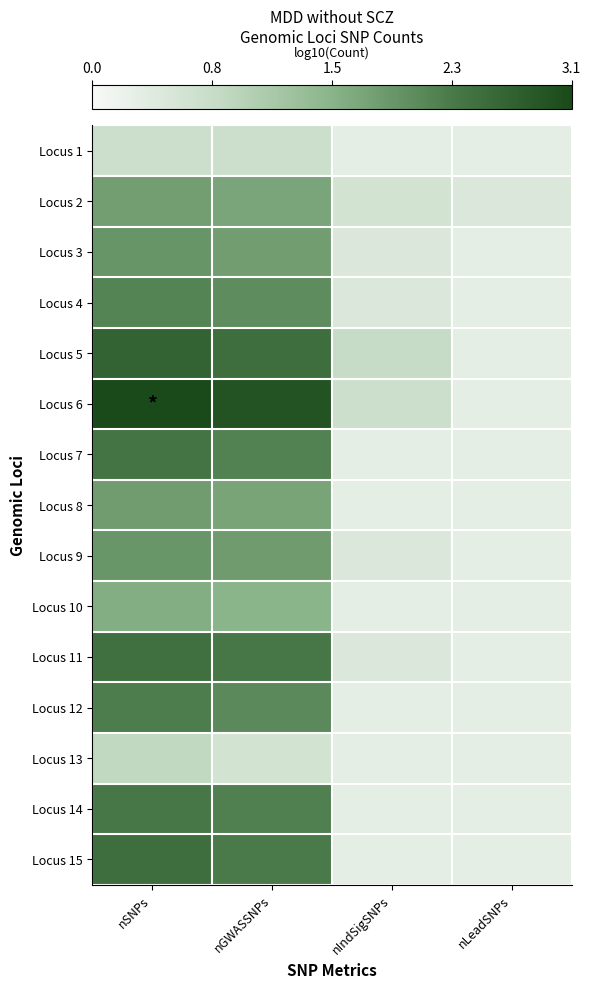

Reading left to right, what are all the values shown in this chart?

Locus 1: nSNPs=0.7	nGWASSNPs=0.7	nIndSigSNPs=0.3	nLeadSNPs=0.3
Locus 2: nSNPs=1.8	nGWASSNPs=1.7	nIndSigSNPs=0.6	nLeadSNPs=0.5
Locus 3: nSNPs=1.9	nGWASSNPs=1.8	nIndSigSNPs=0.5	nLeadSNPs=0.3
Locus 4: nSNPs=2.2	nGWASSNPs=2.1	nIndSigSNPs=0.5	nLeadSNPs=0.3
Locus 5: nSNPs=2.7	nGWASSNPs=2.5	nIndSigSNPs=0.8	nLeadSNPs=0.3
Locus 6: nSNPs=3.1	nGWASSNPs=2.9	nIndSigSNPs=0.7	nLeadSNPs=0.3
Locus 7: nSNPs=2.4	nGWASSNPs=2.2	nIndSigSNPs=0.3	nLeadSNPs=0.3
Locus 8: nSNPs=1.8	nGWASSNPs=1.7	nIndSigSNPs=0.3	nLeadSNPs=0.3
Locus 9: nSNPs=1.9	nGWASSNPs=1.9	nIndSigSNPs=0.5	nLeadSNPs=0.3
Locus 10: nSNPs=1.6	nGWASSNPs=1.5	nIndSigSNPs=0.3	nLeadSNPs=0.3
Locus 11: nSNPs=2.4	nGWASSNPs=2.3	nIndSigSNPs=0.5	nLeadSNPs=0.3
Locus 12: nSNPs=2.3	nGWASSNPs=2.1	nIndSigSNPs=0.3	nLeadSNPs=0.3
Locus 13: nSNPs=0.8	nGWASSNPs=0.6	nIndSigSNPs=0.3	nLeadSNPs=0.3
Locus 14: nSNPs=2.3	nGWASSNPs=2.2	nIndSigSNPs=0.3	nLeadSNPs=0.3
Locus 15: nSNPs=2.5	nGWASSNPs=2.3	nIndSigSNPs=0.3	nLeadSNPs=0.3